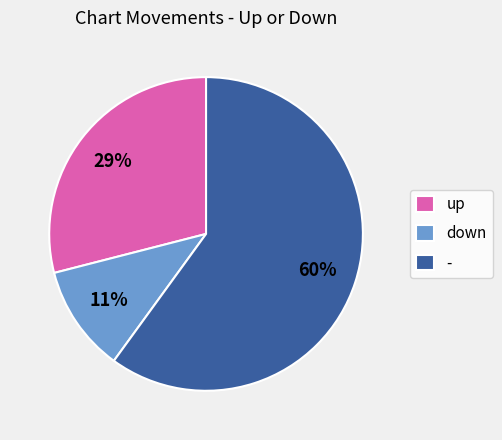

Is it true that down is 1% of the pie?

False